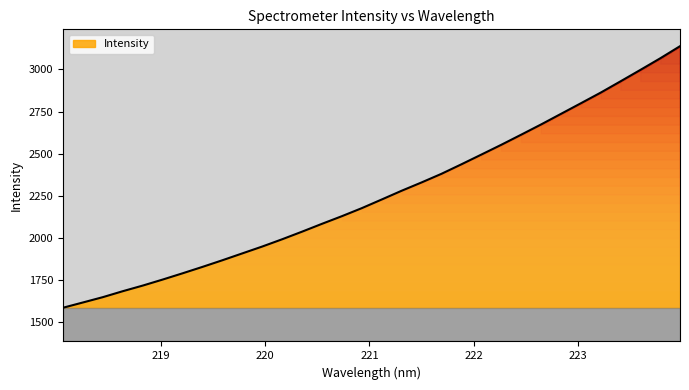

What is the maximum value shown in the chart?

3137.6